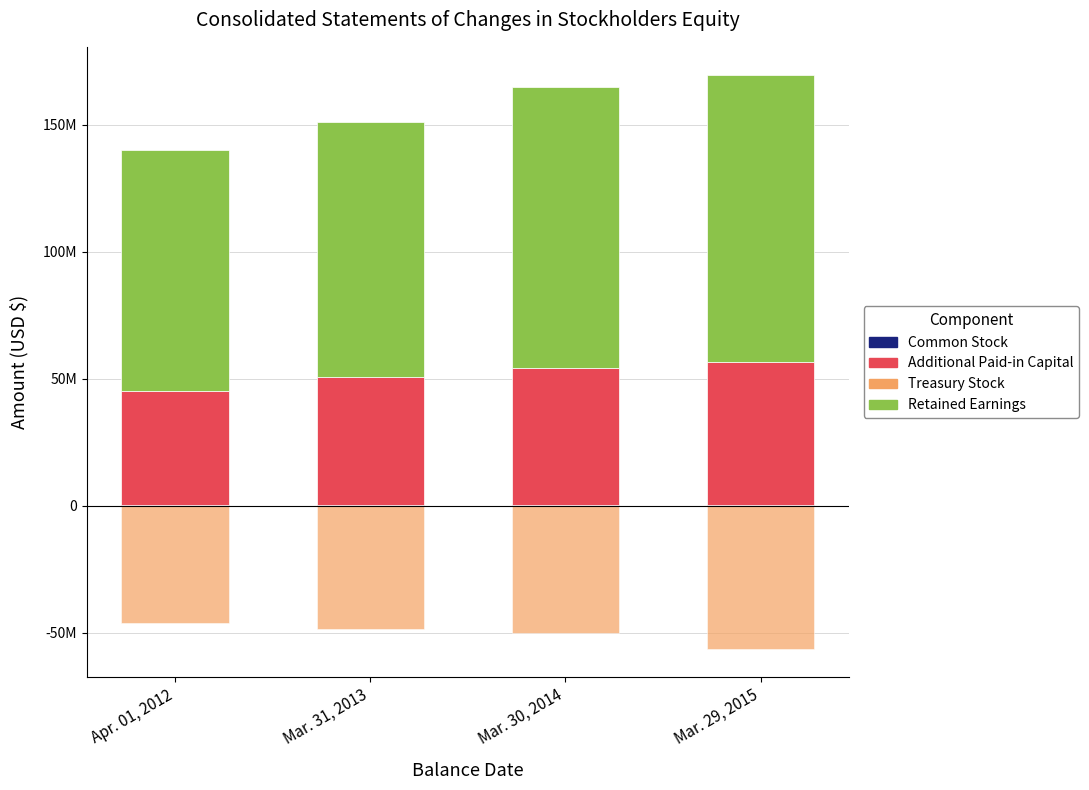

How many Retained Earnings values are between 100667800 and 112836300?

3